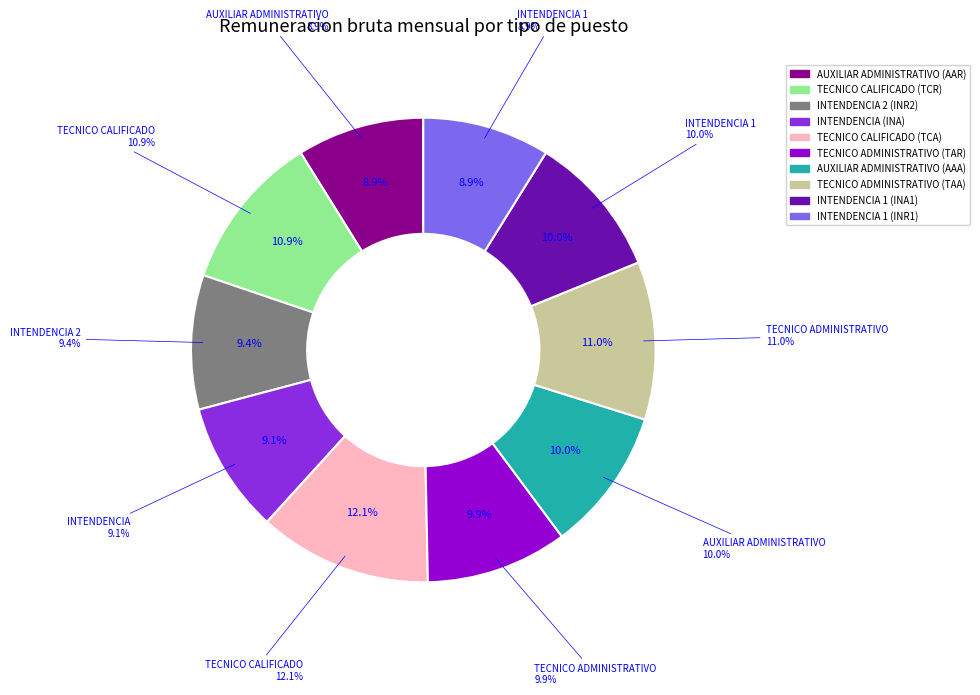

Which category has the biggest portion of the pie?

TECNICO CALIFICADO (TCA)